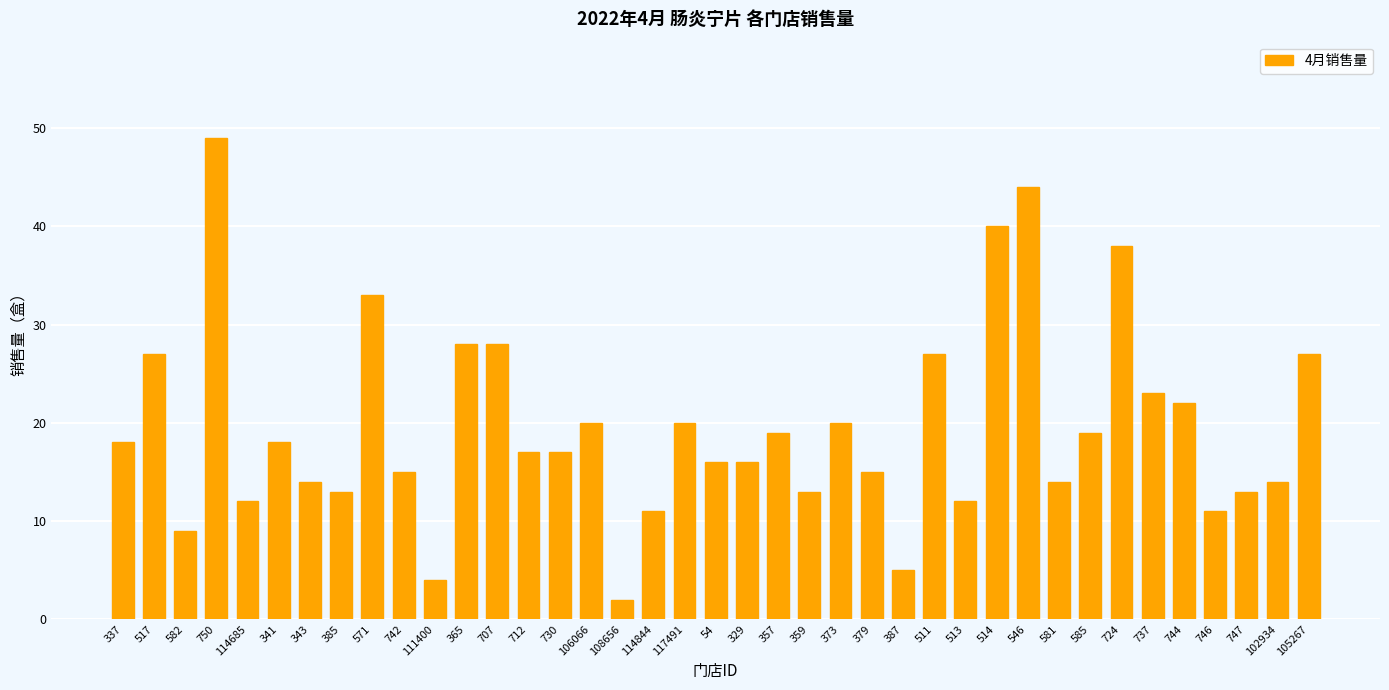

Read the value at 730, to the nearest 5.

15